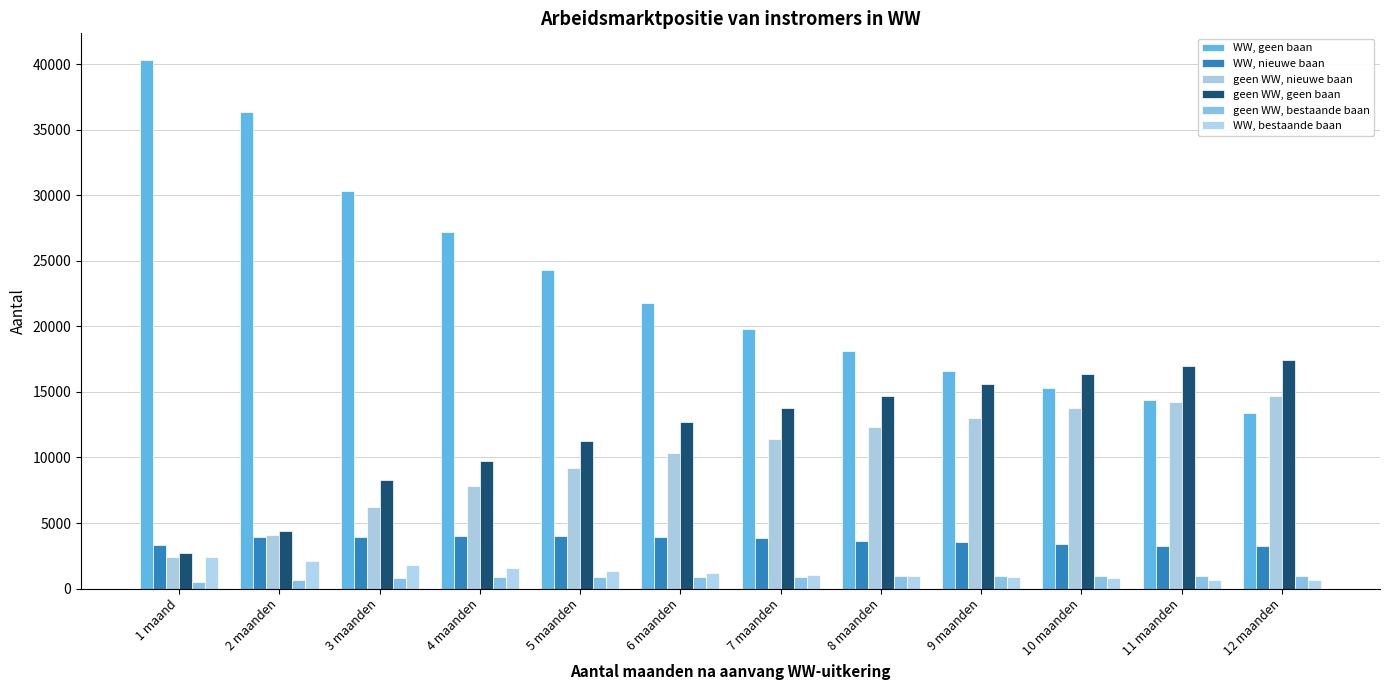

What is the minimum value shown in the chart?

490